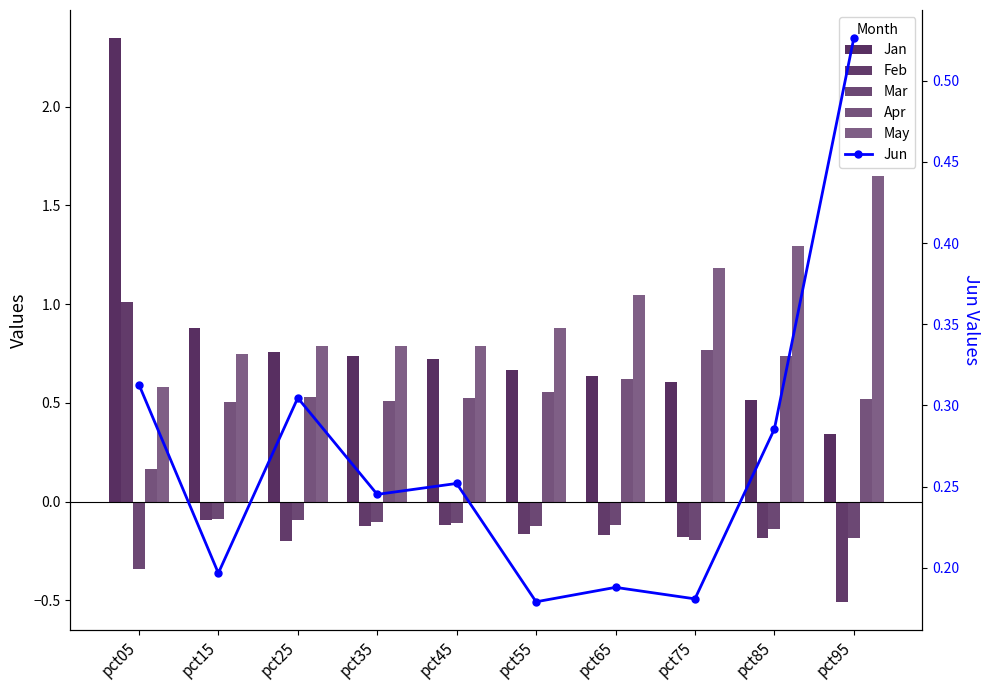

What is the spread (max minus min) of values at pct85?

1.5